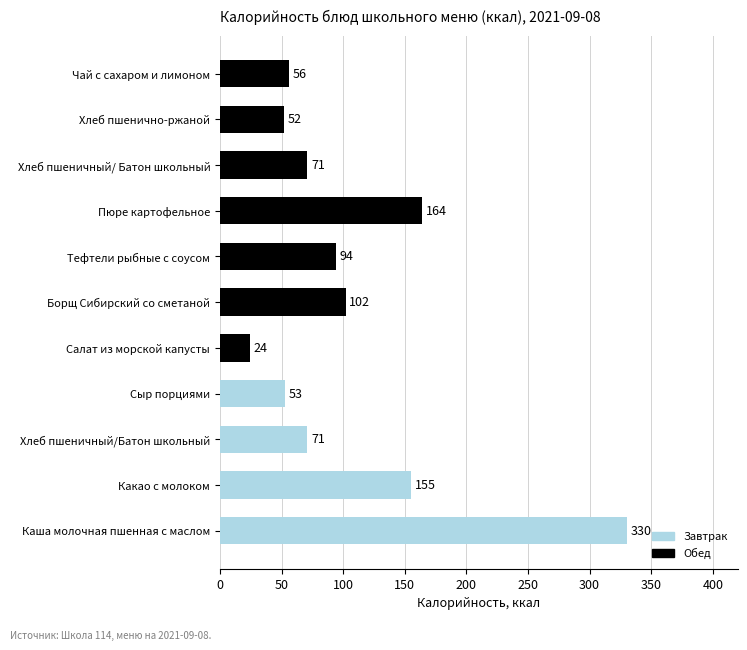

Rank the categories by value from lowest to highest.

Салат из морской капусты, Хлеб пшенично-ржаной, Сыр порциями, Чай с сахаром и лимоном, Хлеб пшеничный/Батон школьный, Хлеб пшеничный/ Батон школьный, Тефтели рыбные с соусом, Борщ Сибирский со сметаной, Какао с молоком, Пюре картофельное, Каша молочная пшенная с маслом